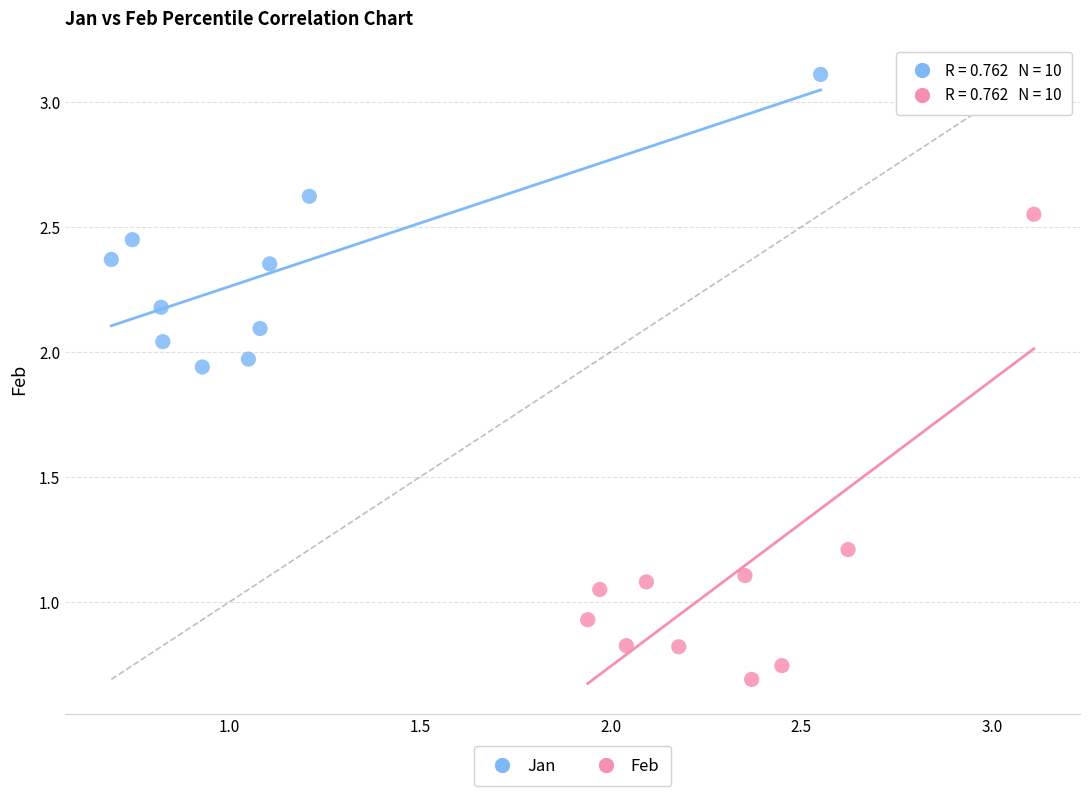

Which series reaches the minimum Y coordinate?

Feb